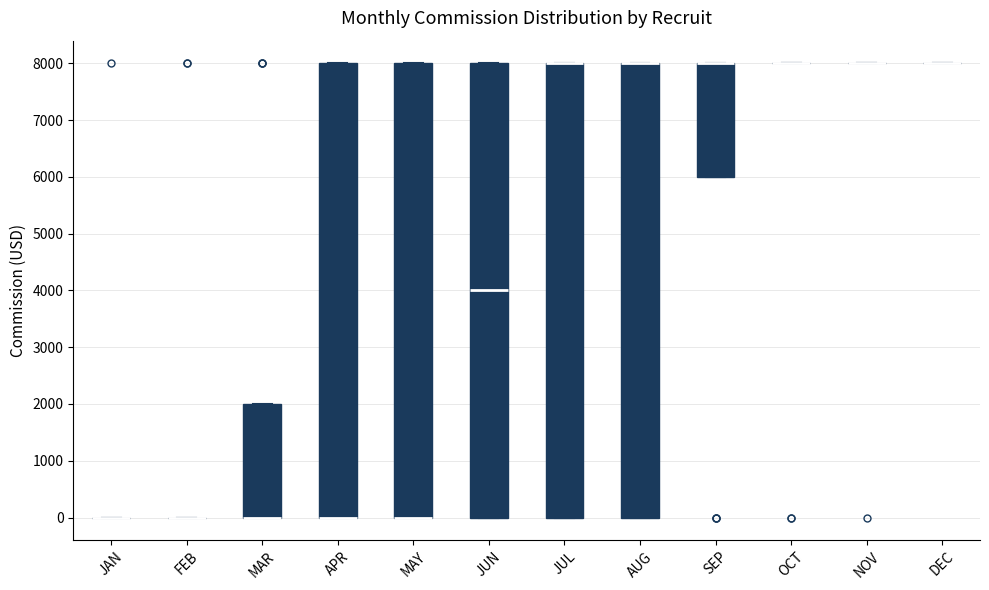

Reading left to right, transcribe this box plot: for each box, give where its median line is, the range the box spans, and where its two whiskers end, as read against the y-axis. The values are not printed on the chart, so give them approximately, as read against the axis.

JAN: box collapsed to a line at 0, whiskers 0 to 0
FEB: box collapsed to a line at 0, whiskers 0 to 0
MAR: median 0 (drawn on the box's lower edge), box 0 to 2000, whiskers 0 to 2000
APR: median 0 (drawn on the box's lower edge), box 0 to 8000, whiskers 0 to 8000
MAY: median 0 (drawn on the box's lower edge), box 0 to 8000, whiskers 0 to 8000
JUN: median 4000, box 0 to 8000, whiskers 0 to 8000
JUL: median 8000 (drawn on the box's upper edge), box 0 to 8000, whiskers 0 to 8000
AUG: median 8000 (drawn on the box's upper edge), box 0 to 8000, whiskers 0 to 8000
SEP: median 8000 (drawn on the box's upper edge), box 6000 to 8000, whiskers 6000 to 8000
OCT: box collapsed to a line at 8000, whiskers 8000 to 8000
NOV: box collapsed to a line at 8000, whiskers 8000 to 8000
DEC: box collapsed to a line at 8000, whiskers 8000 to 8000